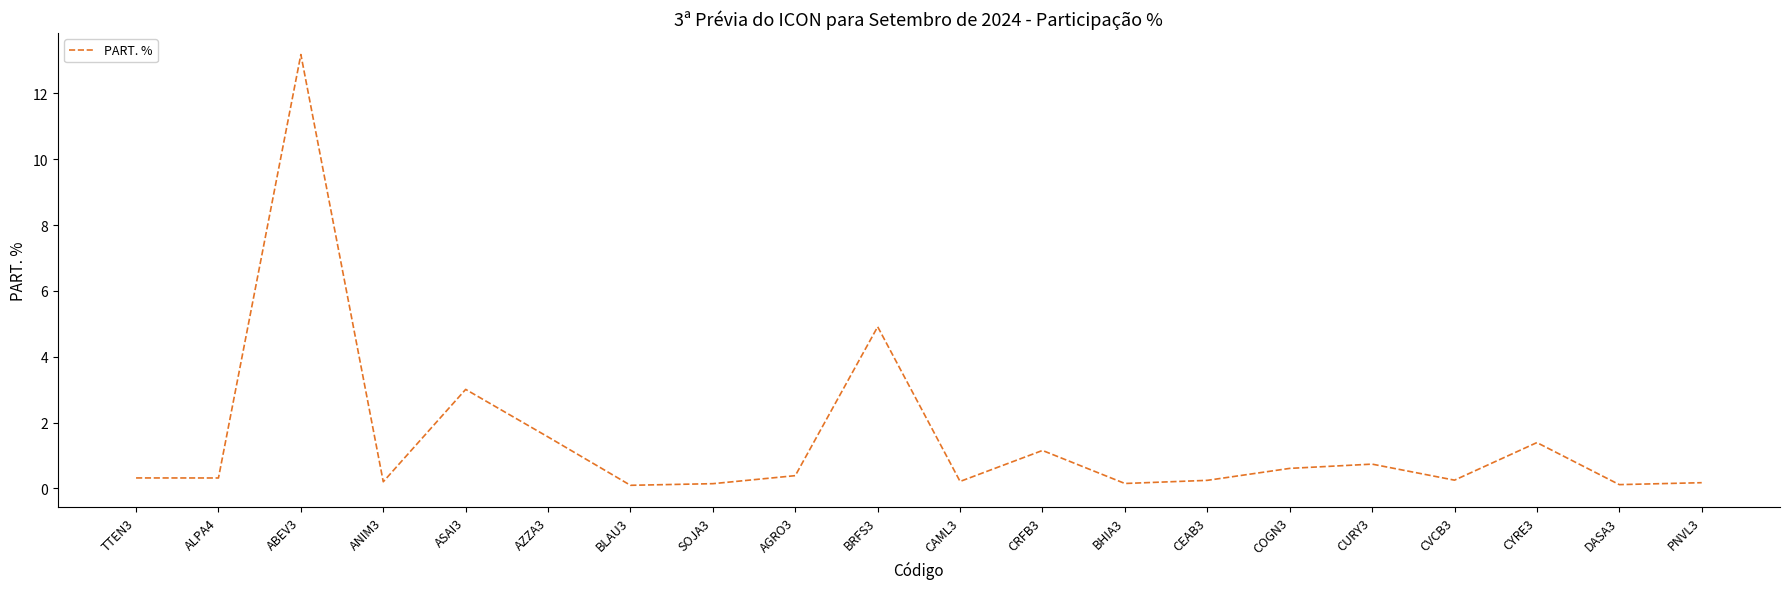

Where is the data nearest to the value 6?

BRFS3